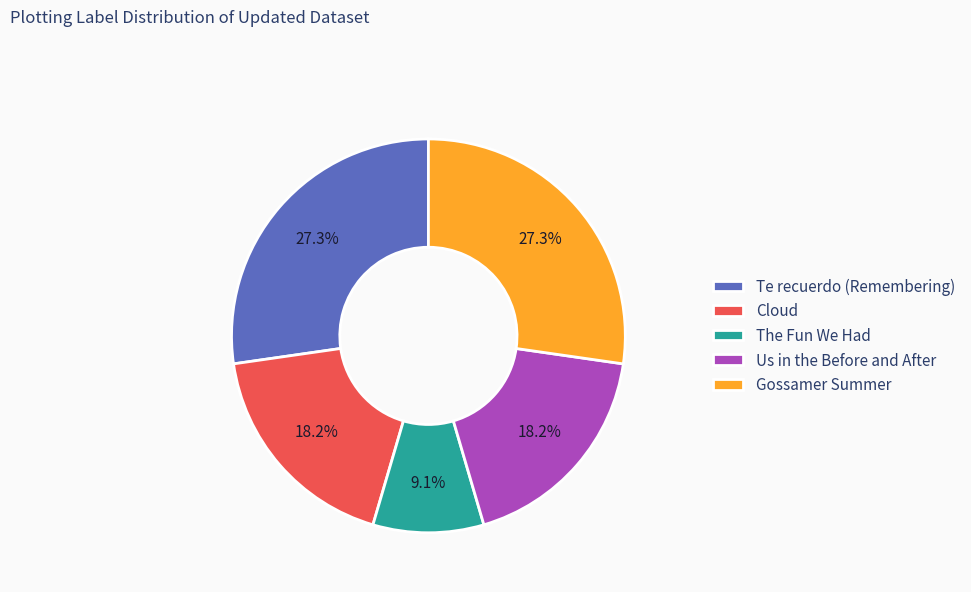

What percentage is the The Fun We Had slice, to the nearest percent?

9%